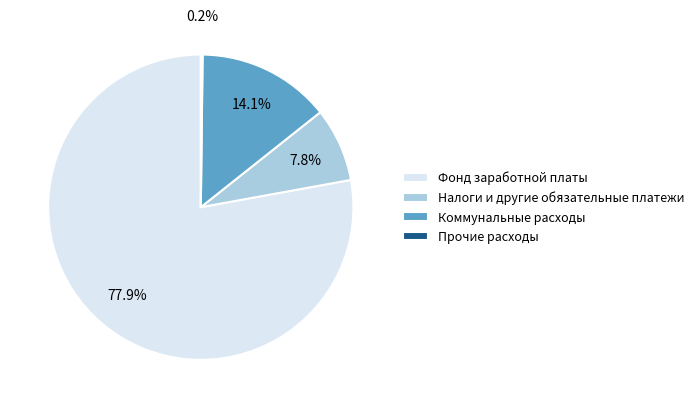

Which category accounts for the majority?

Фонд заработной платы